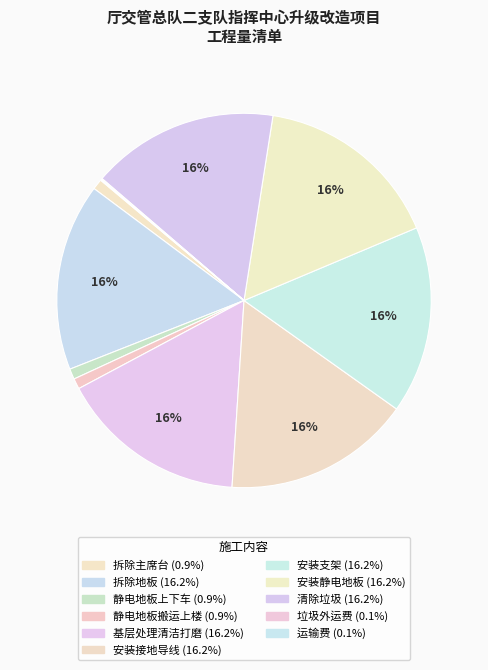

Rank the categories by value from highest to lowest.

拆除地板, 基层处理清洁打磨, 安装接地导线, 安装支架, 安装静电地板, 清除垃圾, 拆除主席台, 静电地板上下车, 静电地板搬运上楼, 垃圾外运费, 运输费